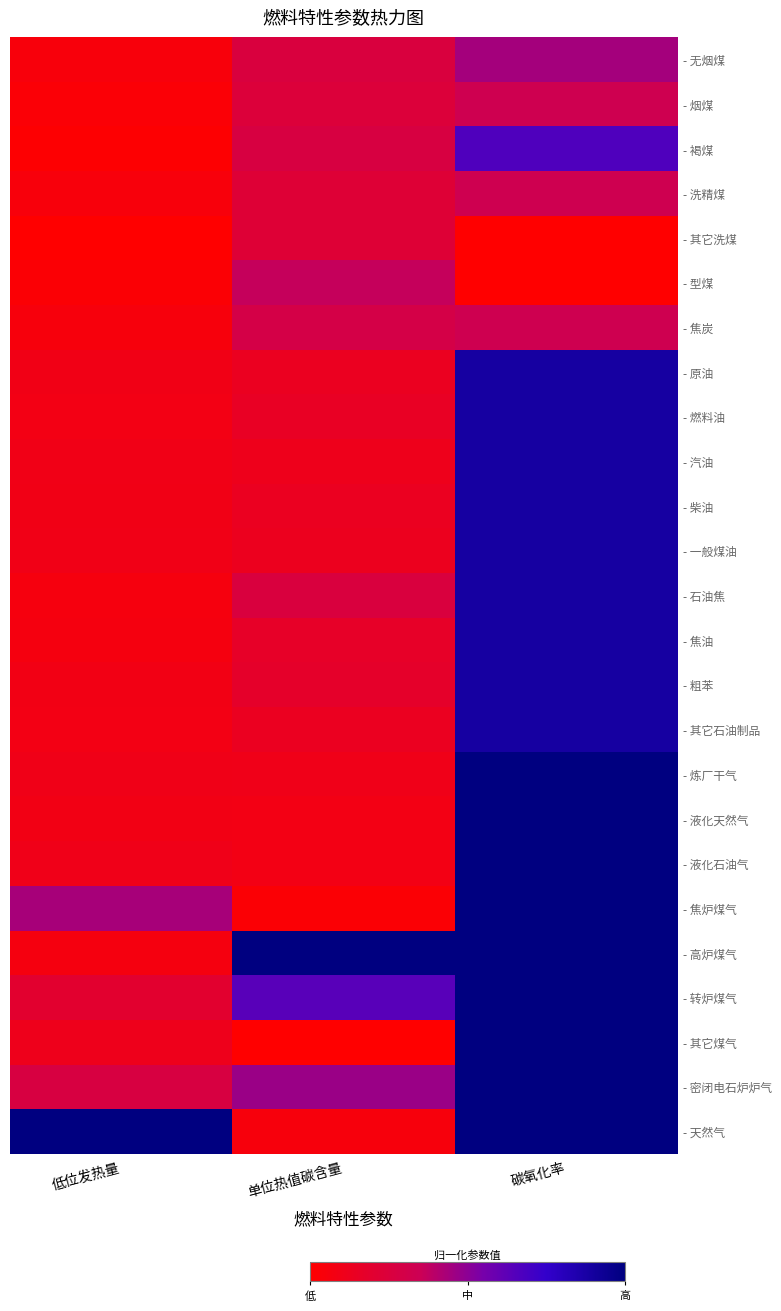

What is the spread (max minus min) of values at 单位热值碳含量?

1.0